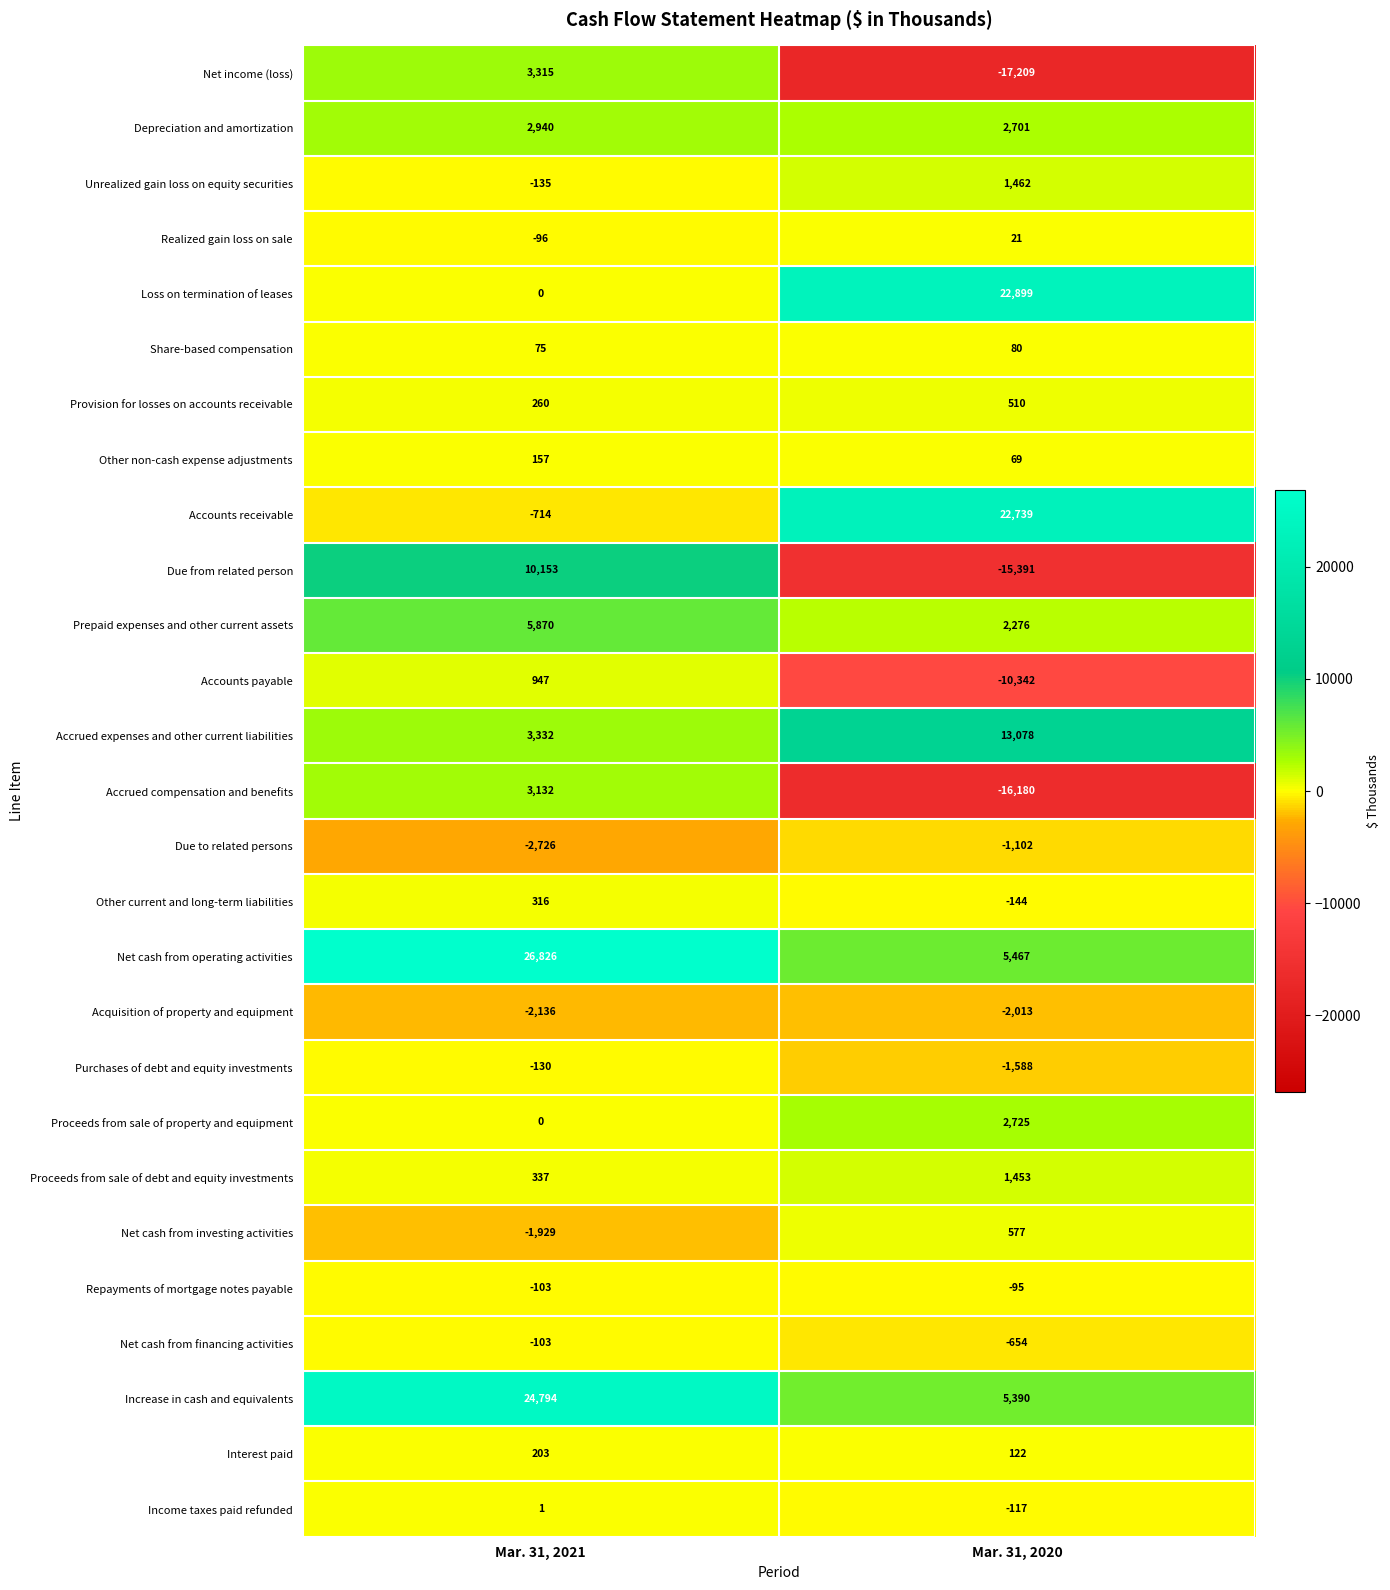

Which series changed the most between Mar. 31, 2021 and Mar. 31, 2020?

Due from related person